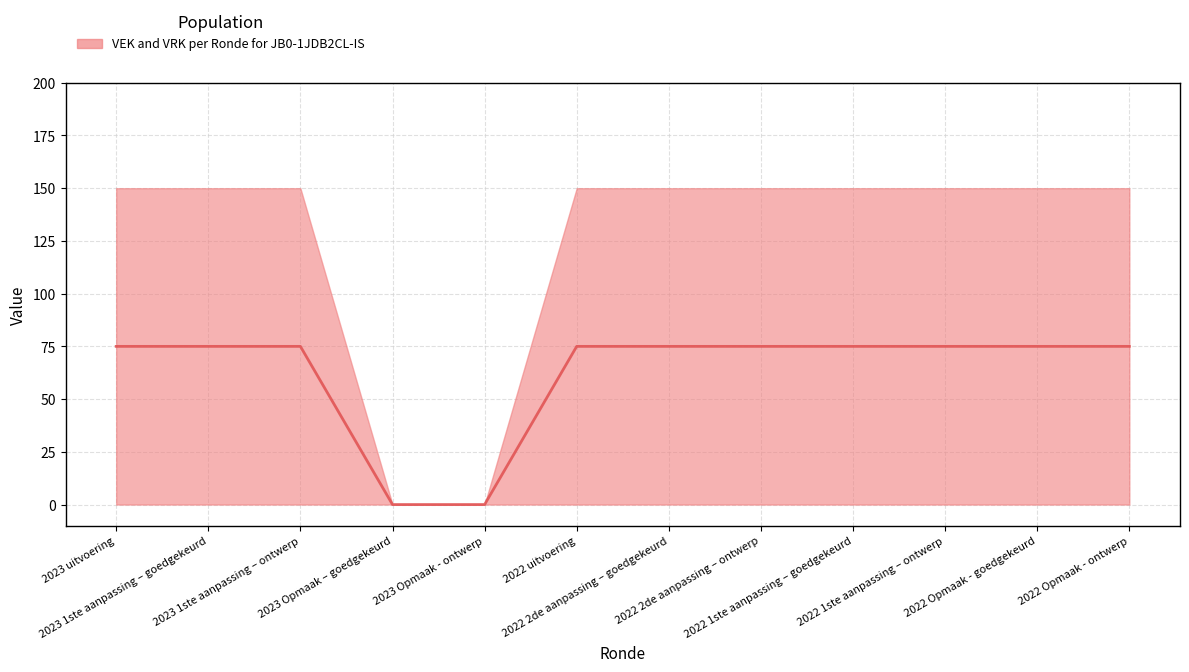

At which label is the value closest to 37?

2023 Opmaak – goedgekeurd